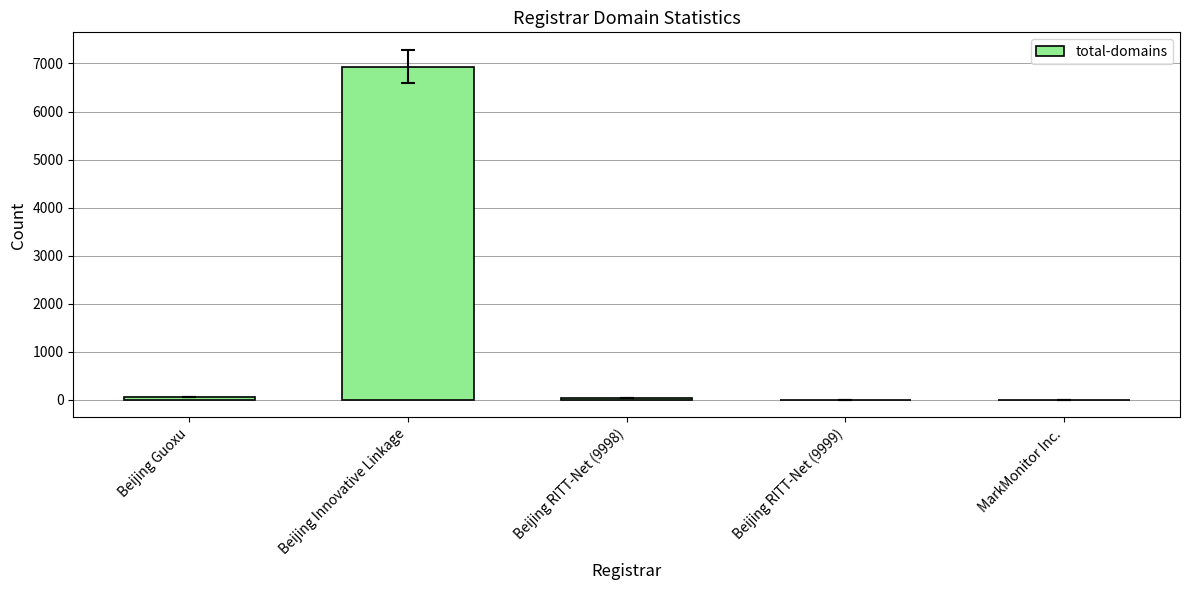

The value at MarkMonitor Inc. is 0. True or false?

True